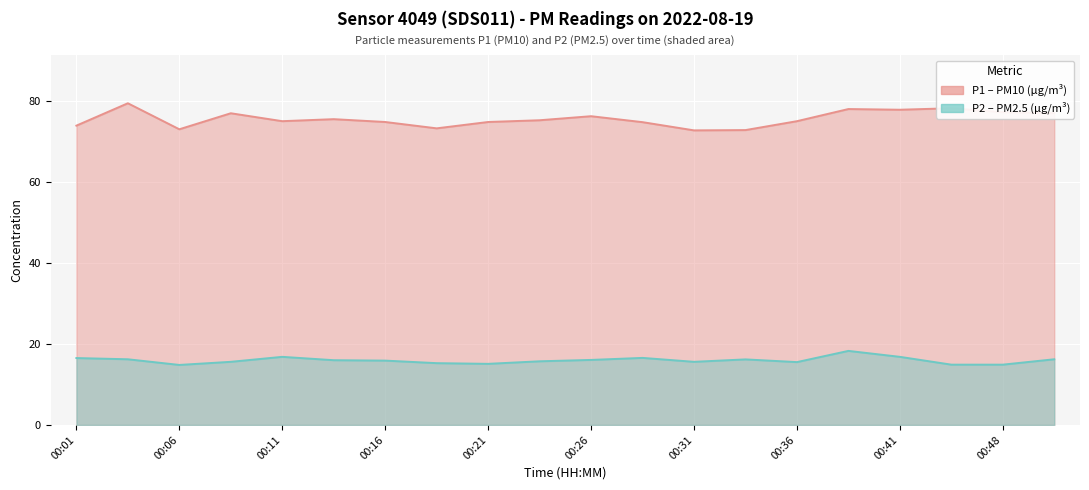

At which label does P2 first exceed 16?

00:01